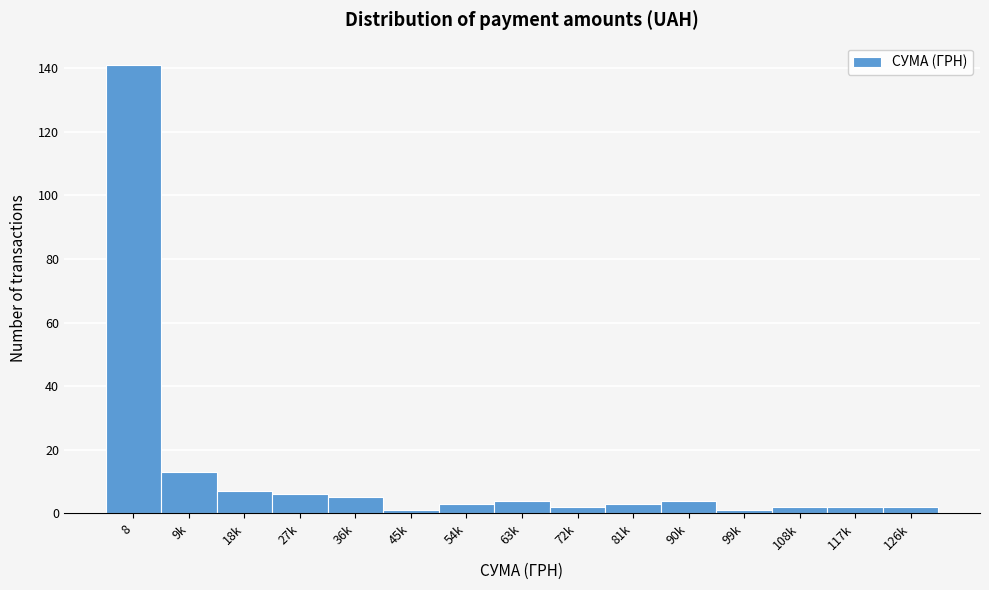

Reading left to right, list all the values displayed in this chart.

8=141	9k=13	18k=7	27k=6	36k=5	45k=1	54k=3	63k=4	72k=2	81k=3	90k=4	99k=1	108k=2	117k=2	126k=2